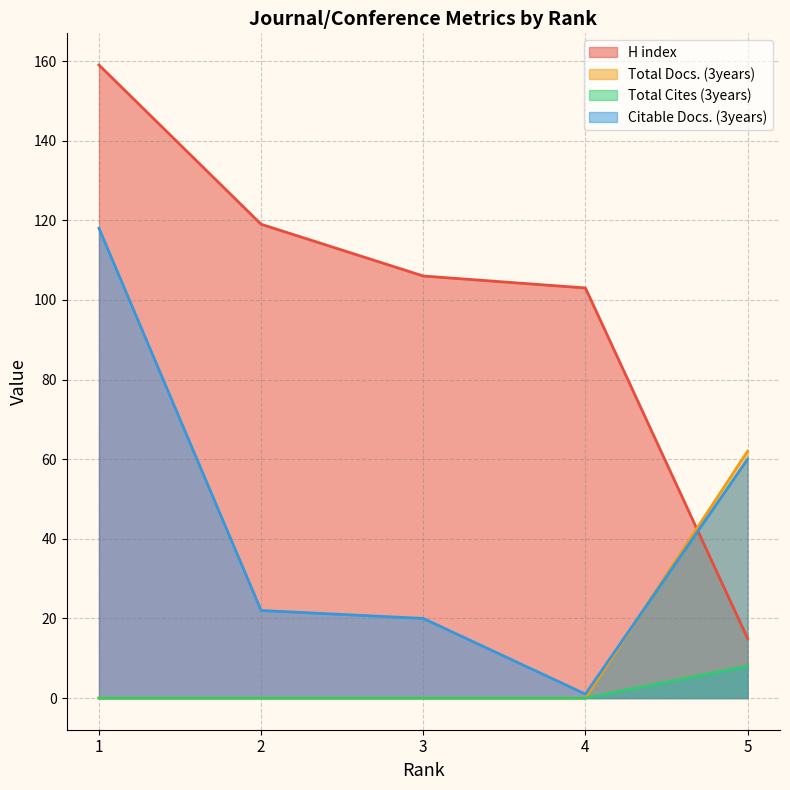

The H index series shows 47 at 3. True or false?

False